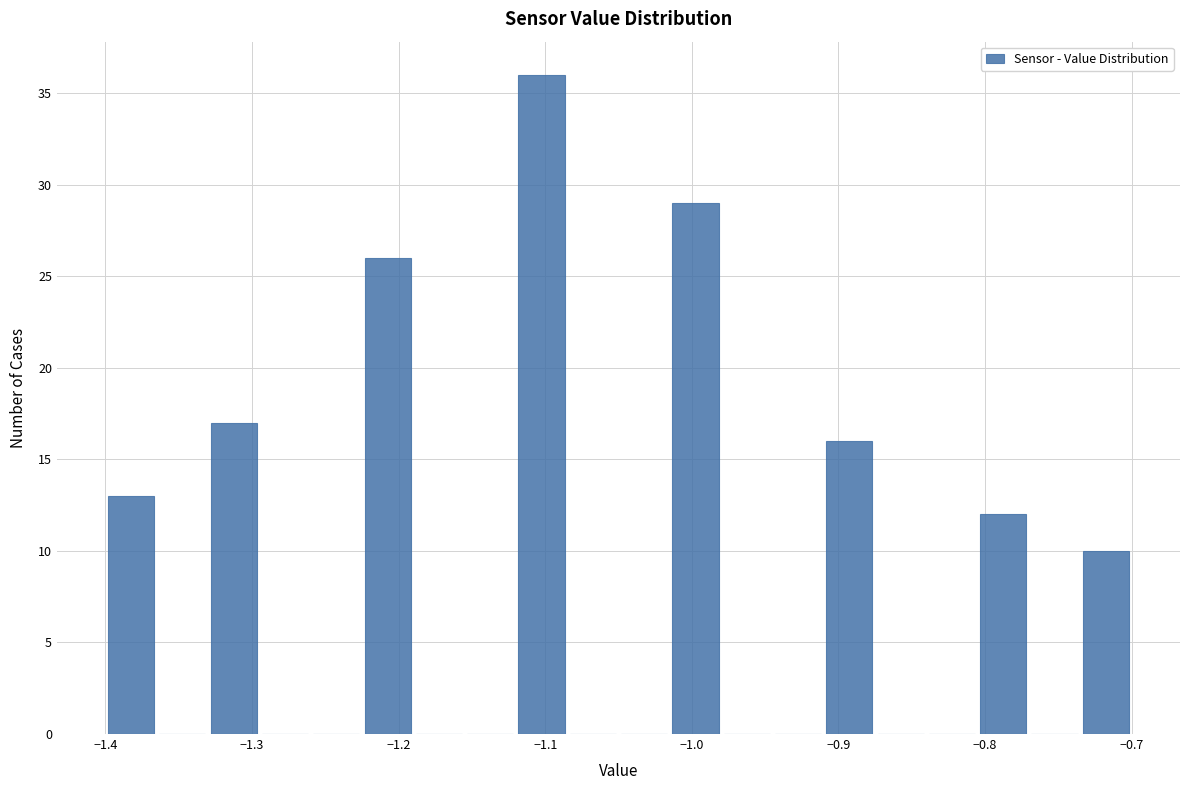

Read against the x-axis, roughly where is the centre of the tallest bar?

-1.10